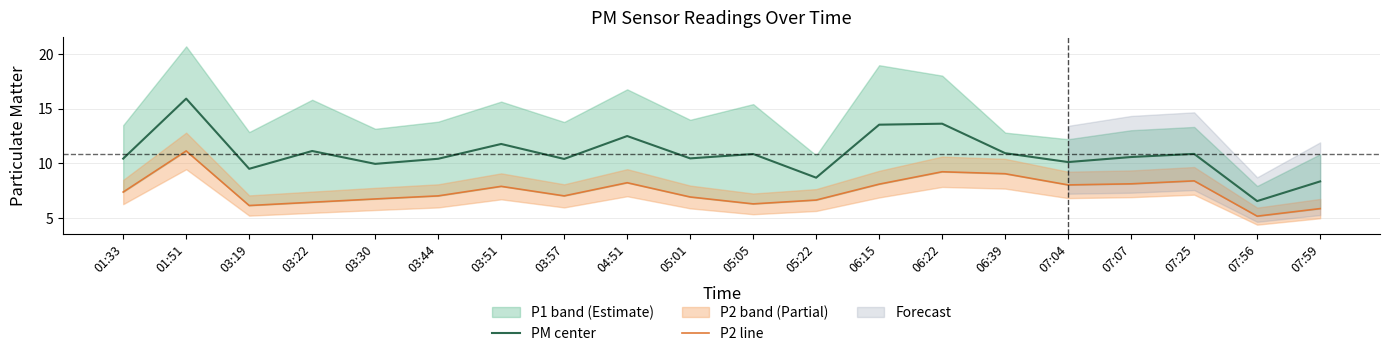

At which category is the sum across all series the highest?

01:51